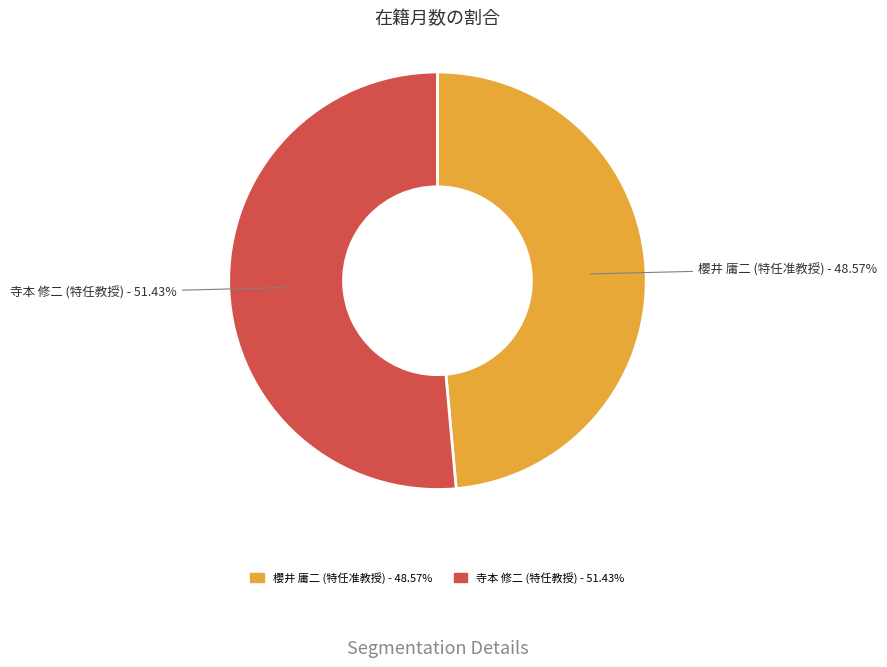

Does 寺本 修二 (特任教授) represent more than half of the total?

Yes